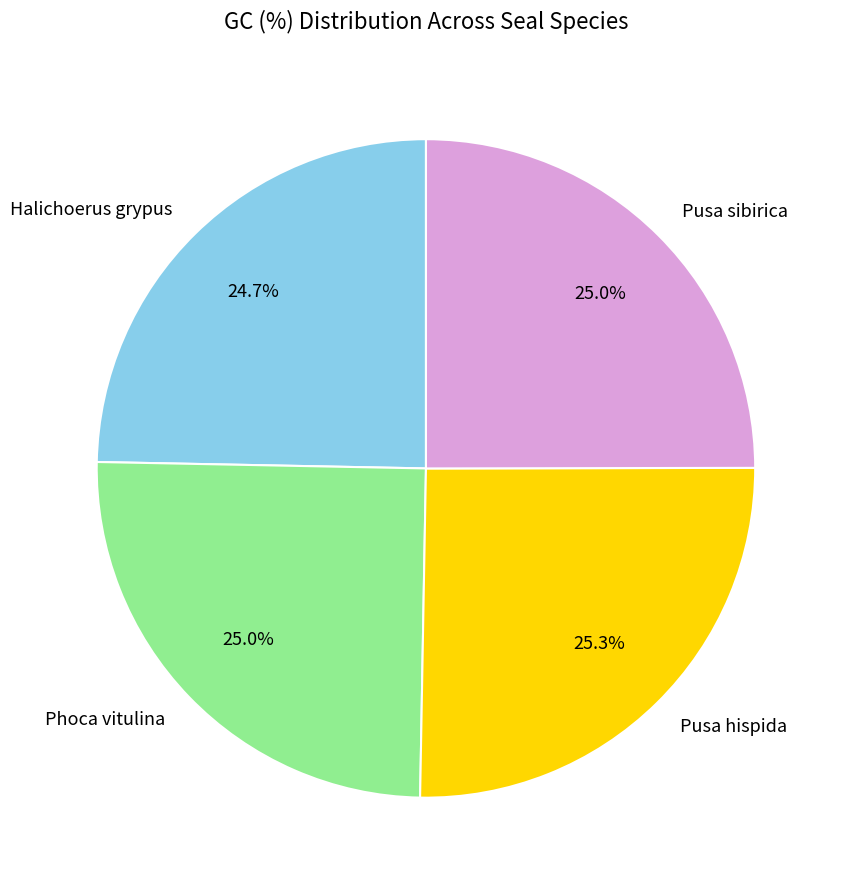

Count the number of slices in the pie.

4